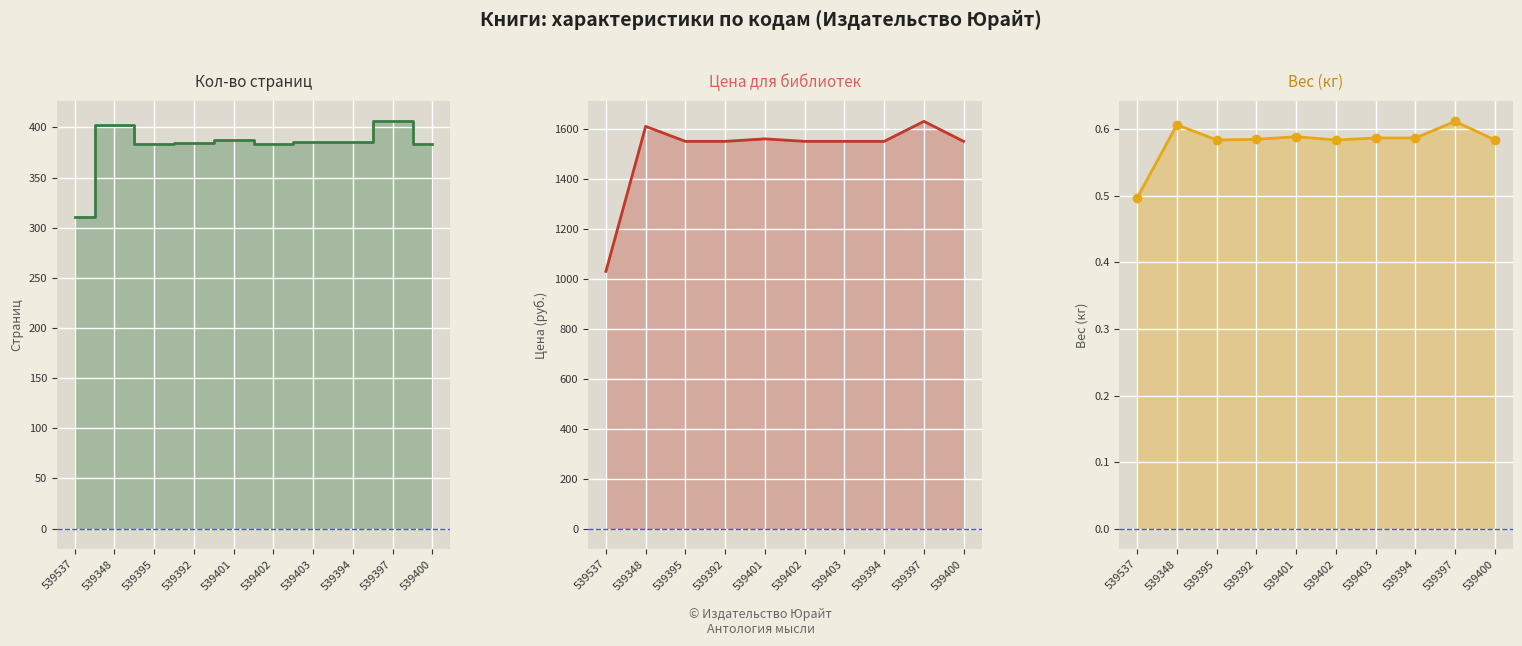

Which series has the largest range (max minus min)?

Цена для библиотек